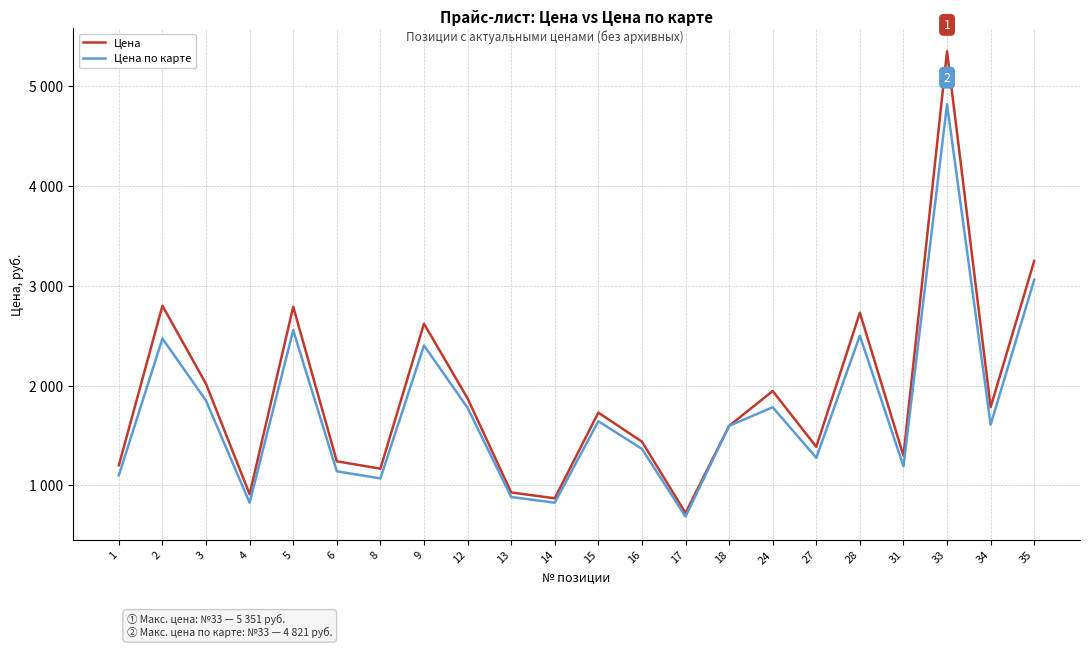

Which series has the largest range (max minus min)?

Цена